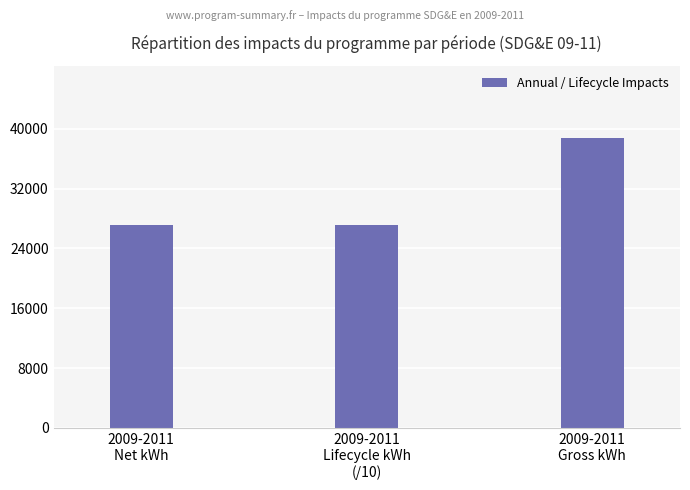

What is the difference between the maximum and second lowest values?

11628.7